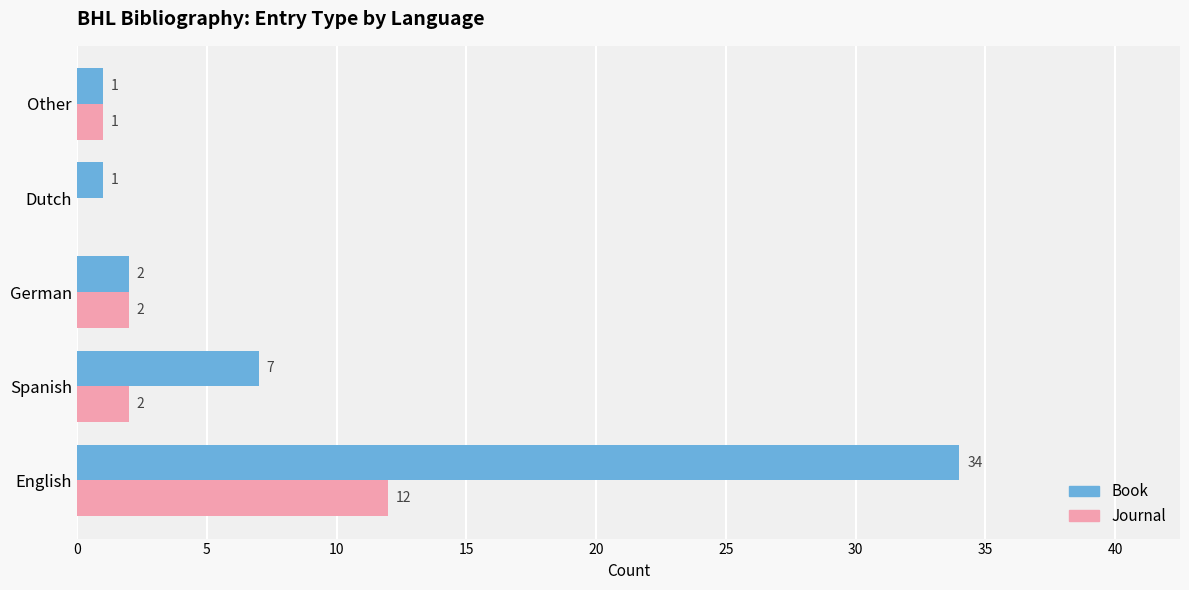

Is the value of Journal at German greater than the value of Book at Spanish?

No